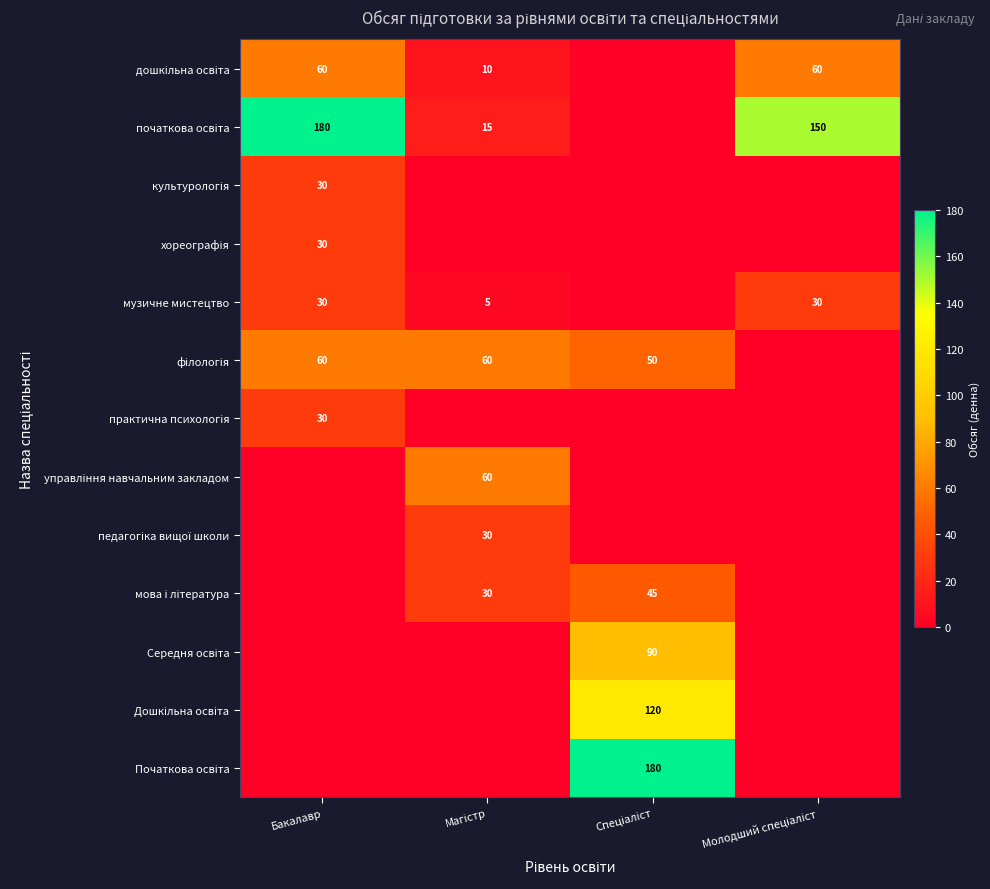

How many data points in мова і література are above 30?

1